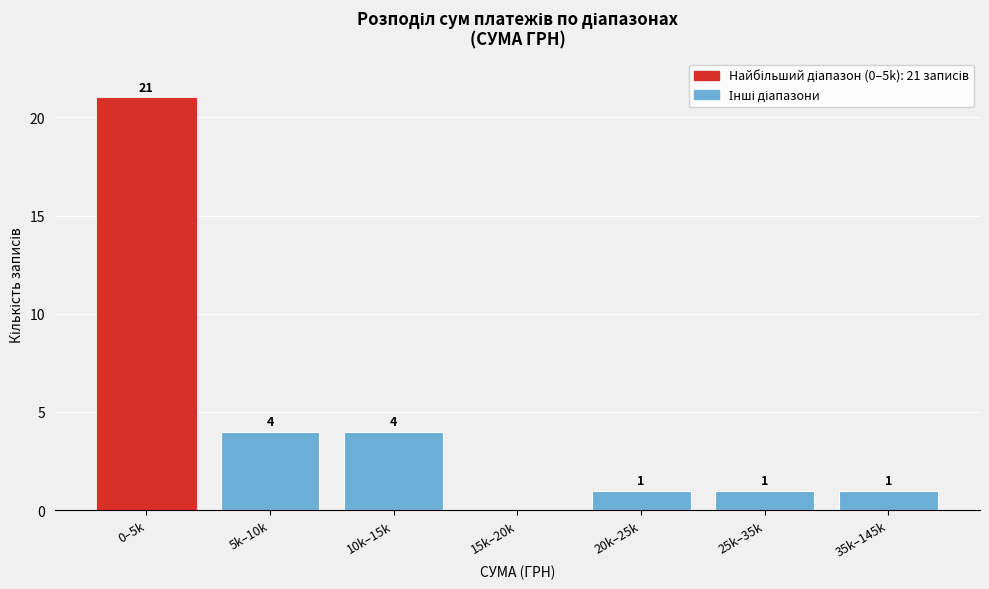

Reading right to left, transcribe all the data shown in this chart.

35k–145k=1	25k–35k=1	20k–25k=1	15k–20k=0	10k–15k=4	5k–10k=4	0–5k=21